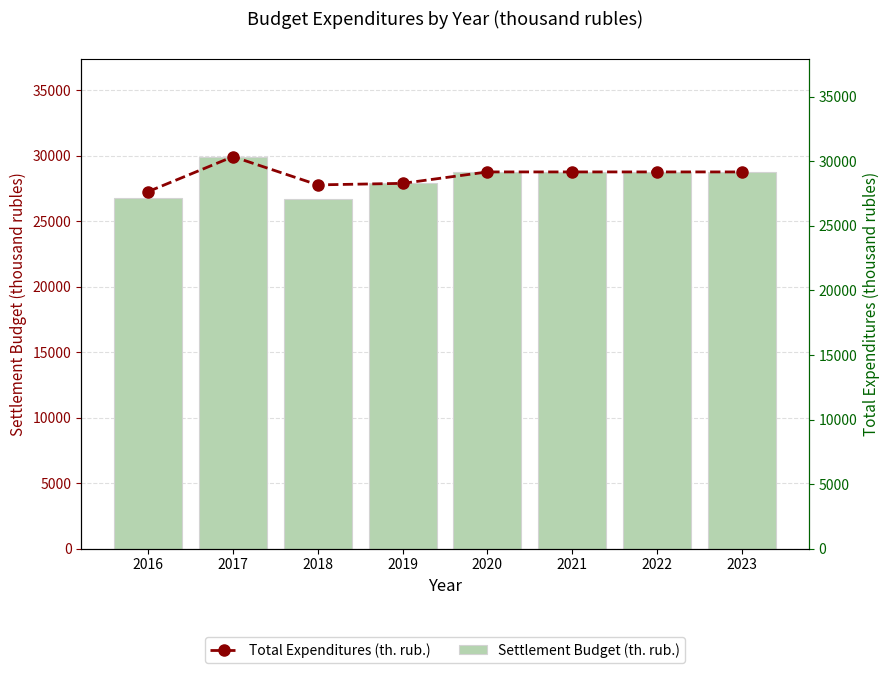

What is the greatest value displayed?

30368.7